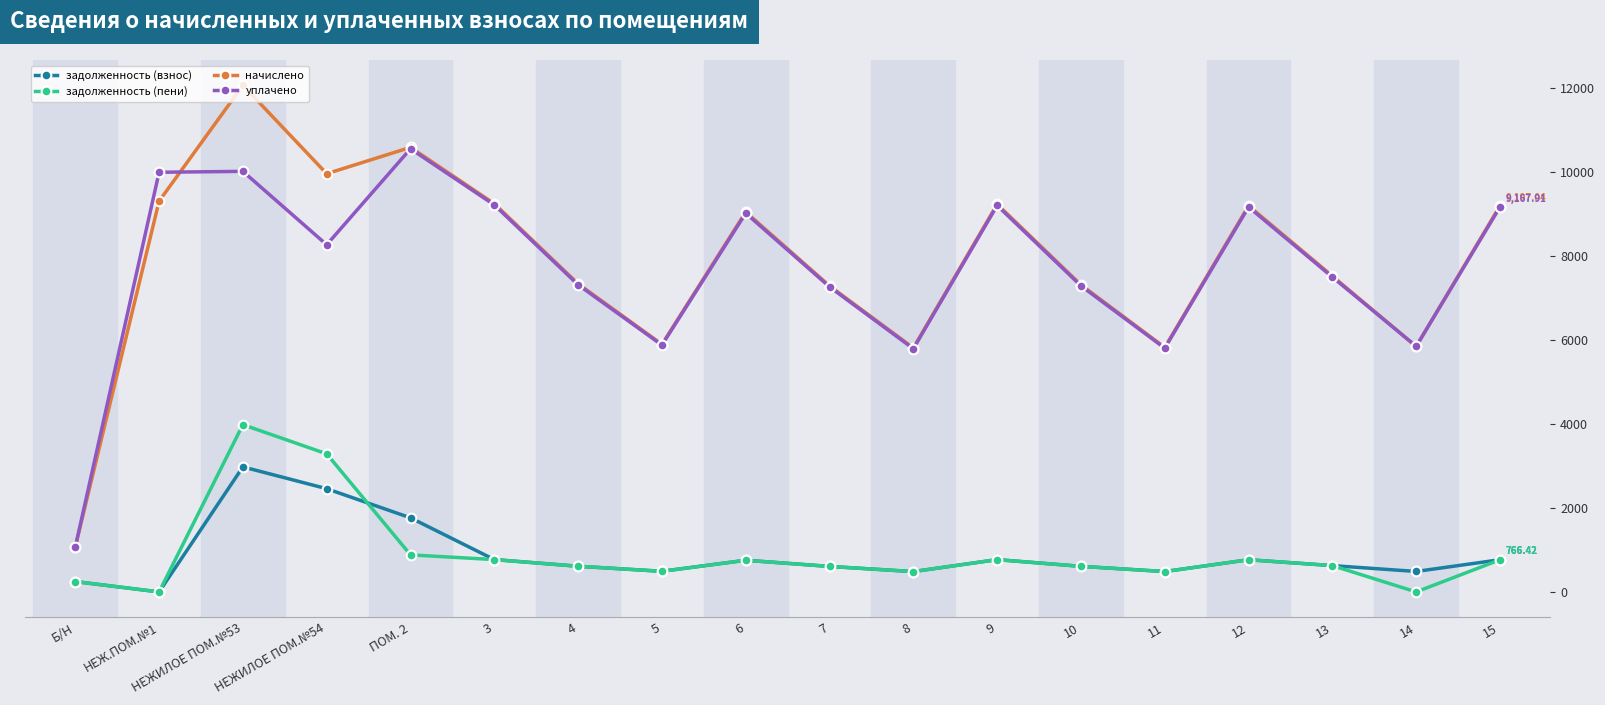

At how many categories does at least one series exceed 3990?

17